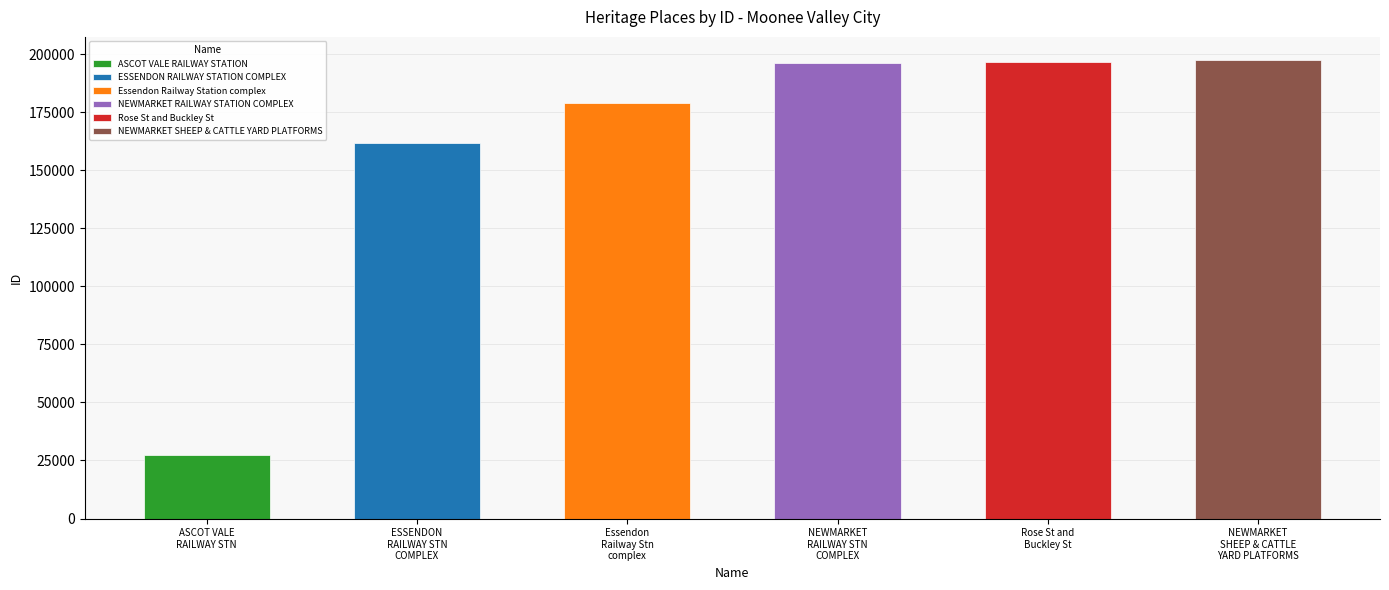

Between NEWMARKET RAILWAY STATION COMPLEX and ASCOT VALE RAILWAY STATION, which is larger?

NEWMARKET RAILWAY STATION COMPLEX